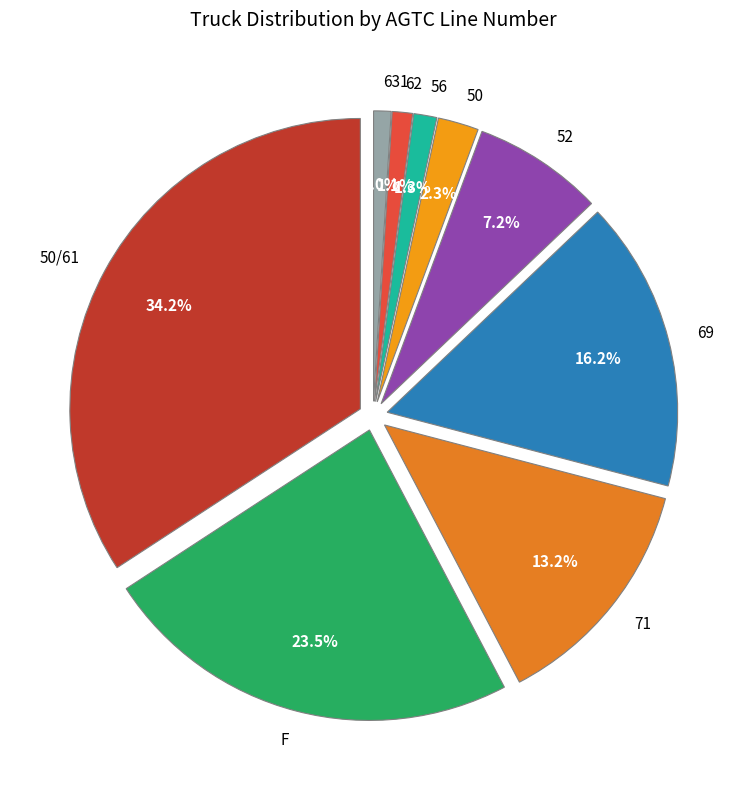

What is the change in value from 62 to 631?

-98